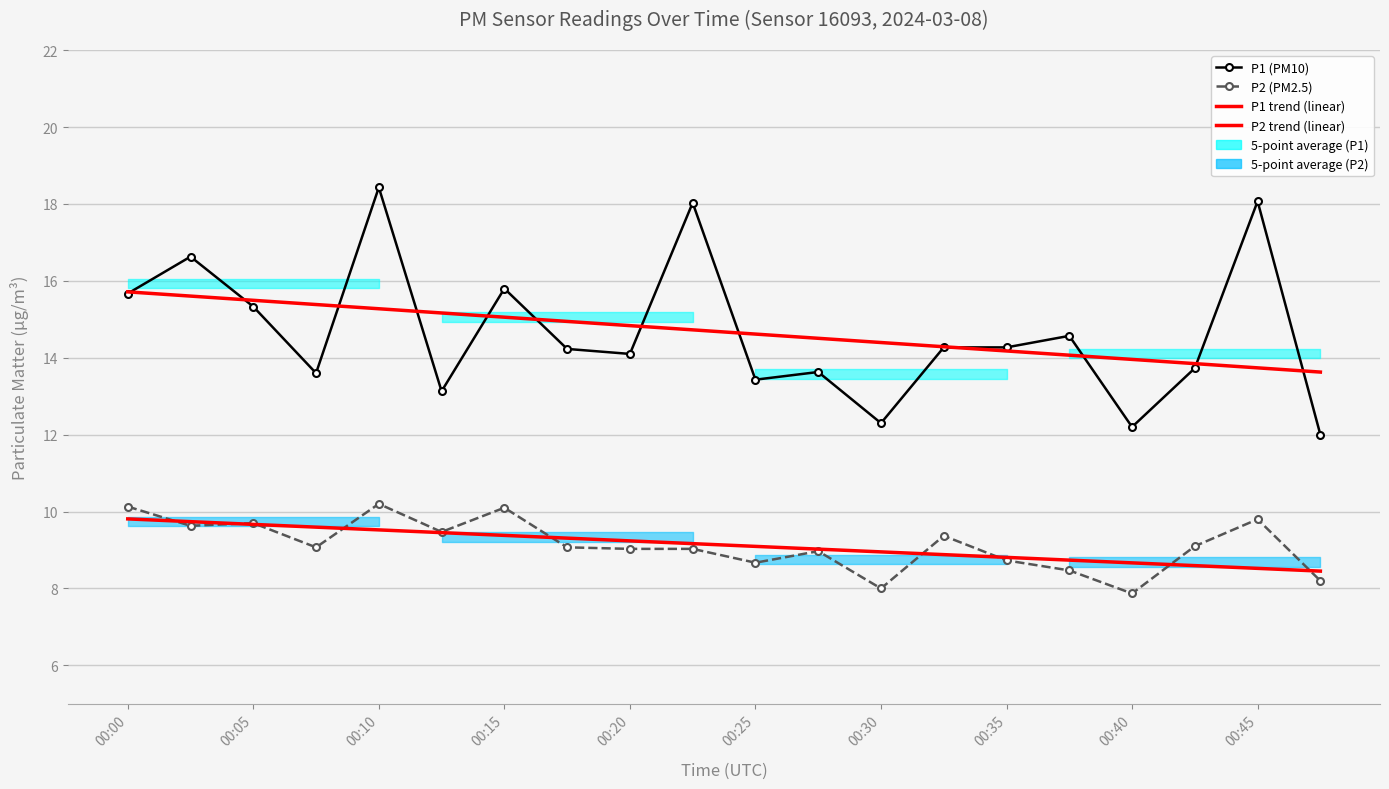

Is it true that P2 (PM2.5) equals 9.1 at 17?

True